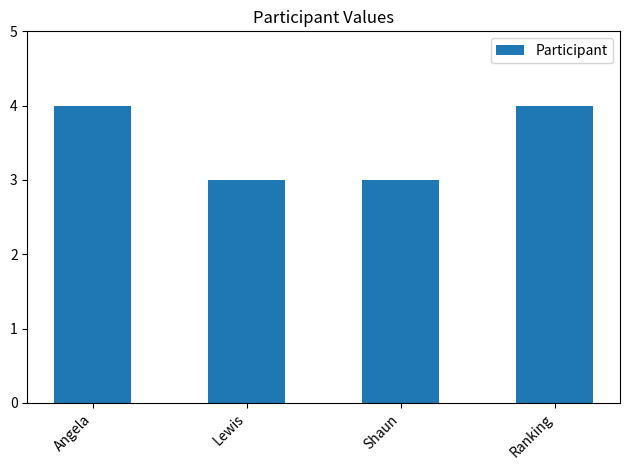

What is the greatest value displayed?

4